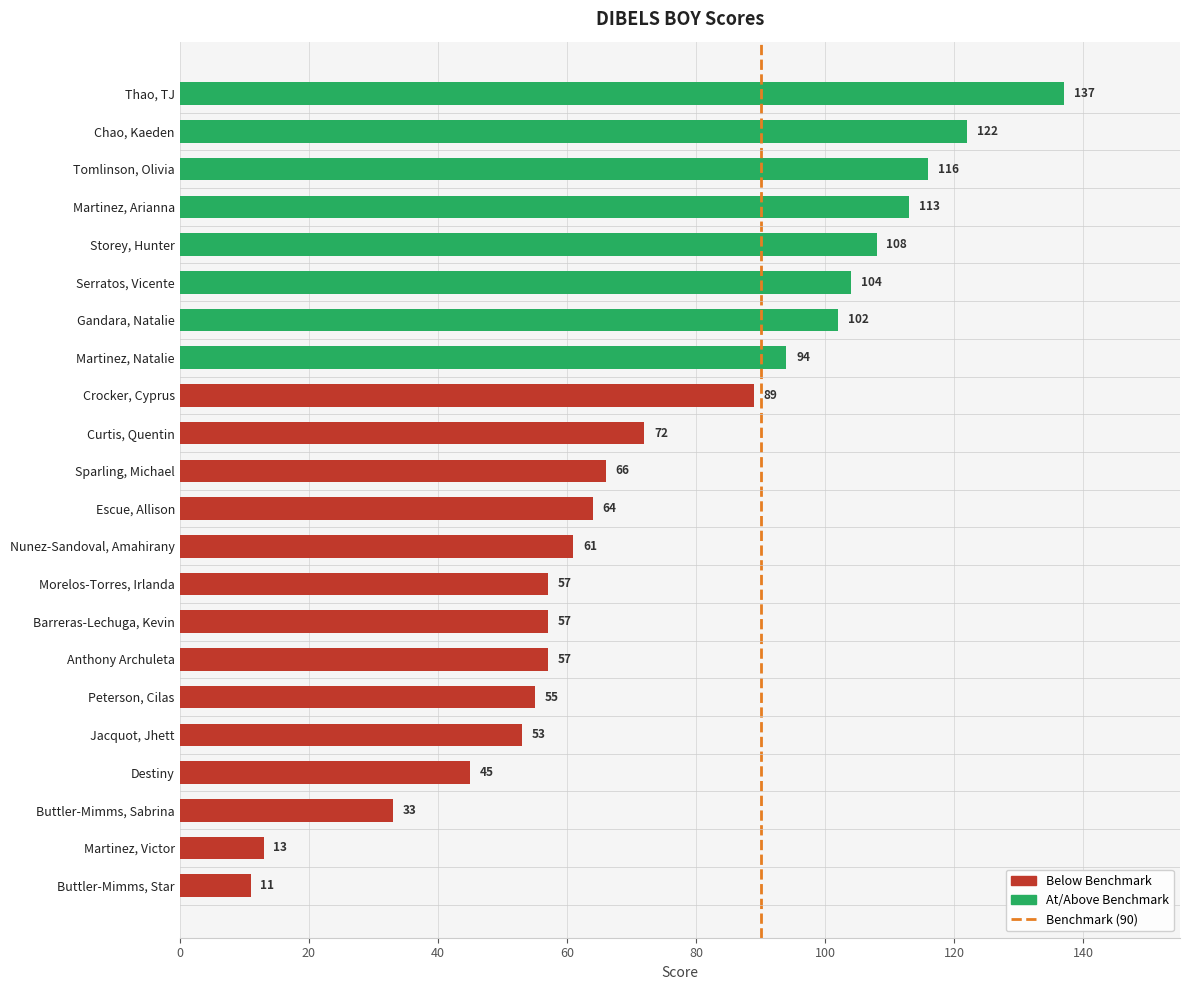

The chart shows a value of 57 at Morelos-Torres, Irlanda. True or false?

True